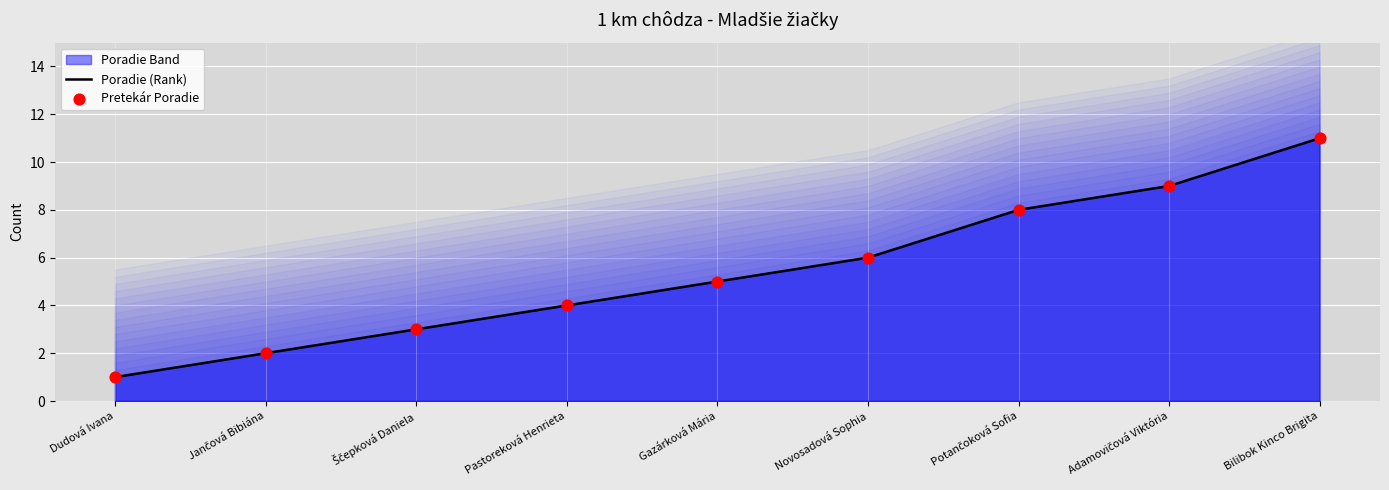

Which series reaches the maximum Y coordinate?

Poradie (Rank)